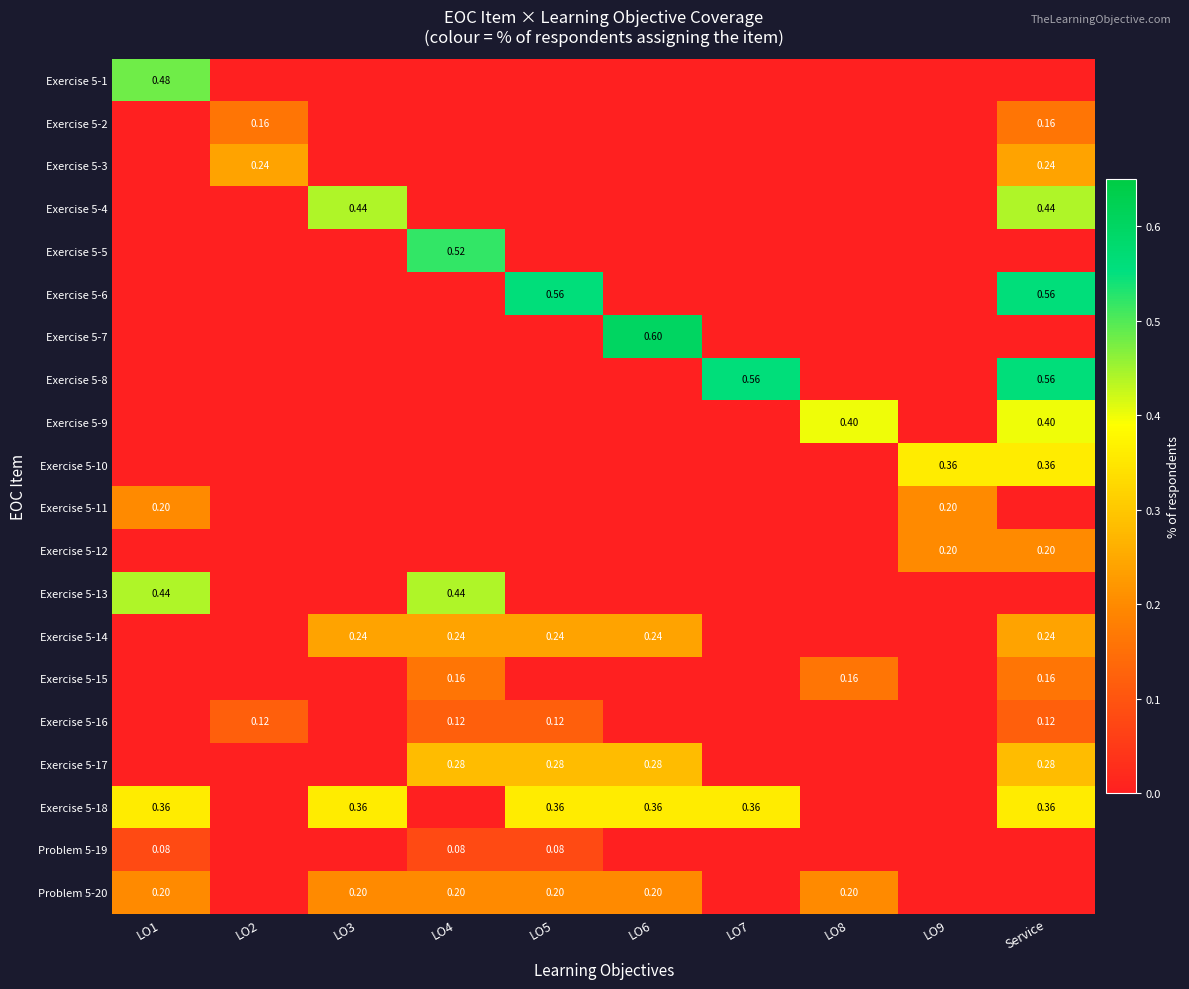

At how many categories does at least one series exceed 0?

10